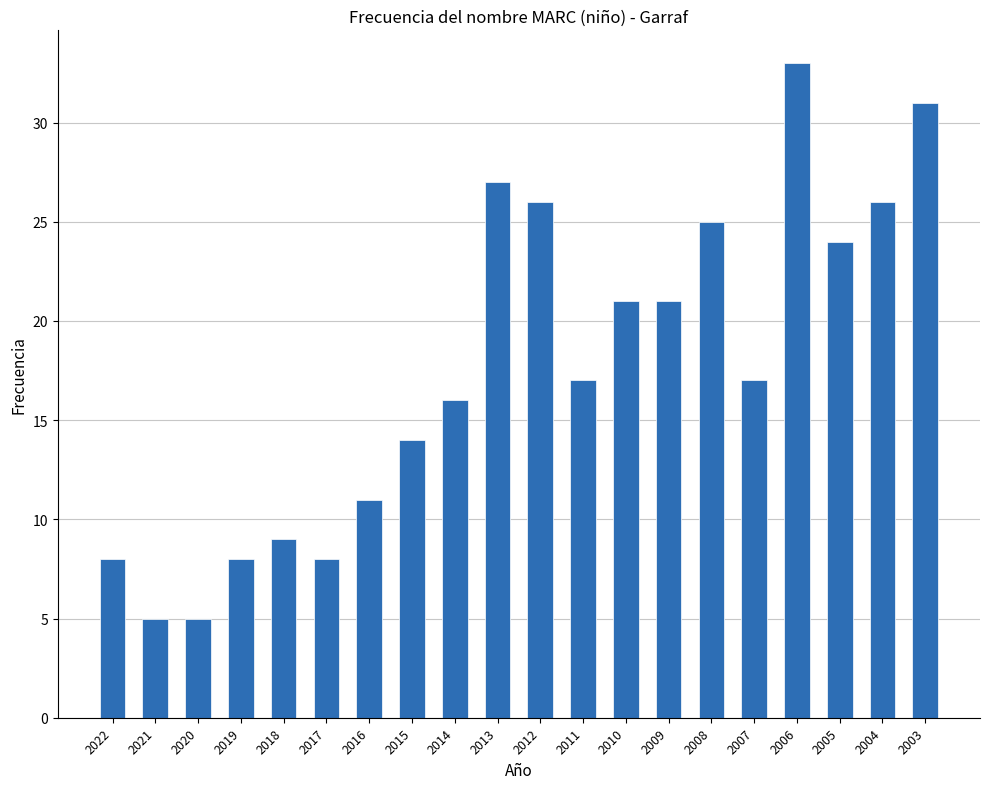

Reading left to right, list all the values displayed in this chart.

8	5	5	8	9	8	11	14	16	27	26	17	21	21	25	17	33	24	26	31